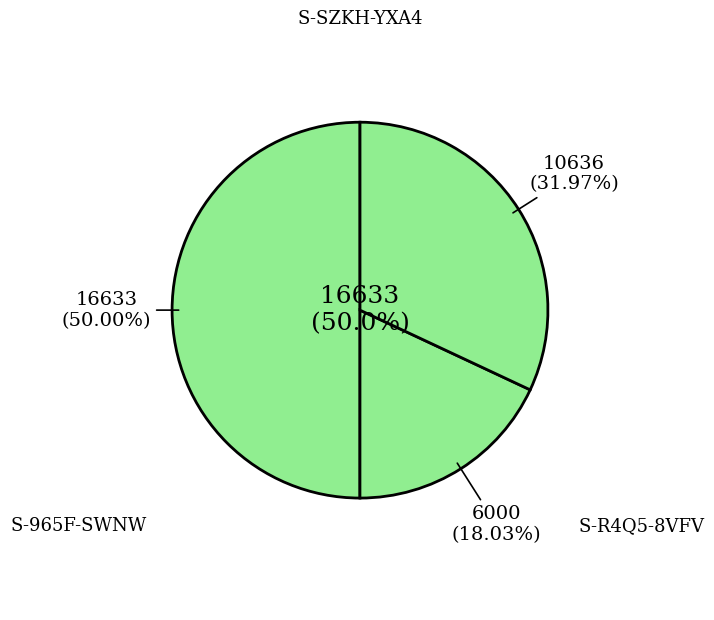

Between 439563 and 439562, which is larger?

439563